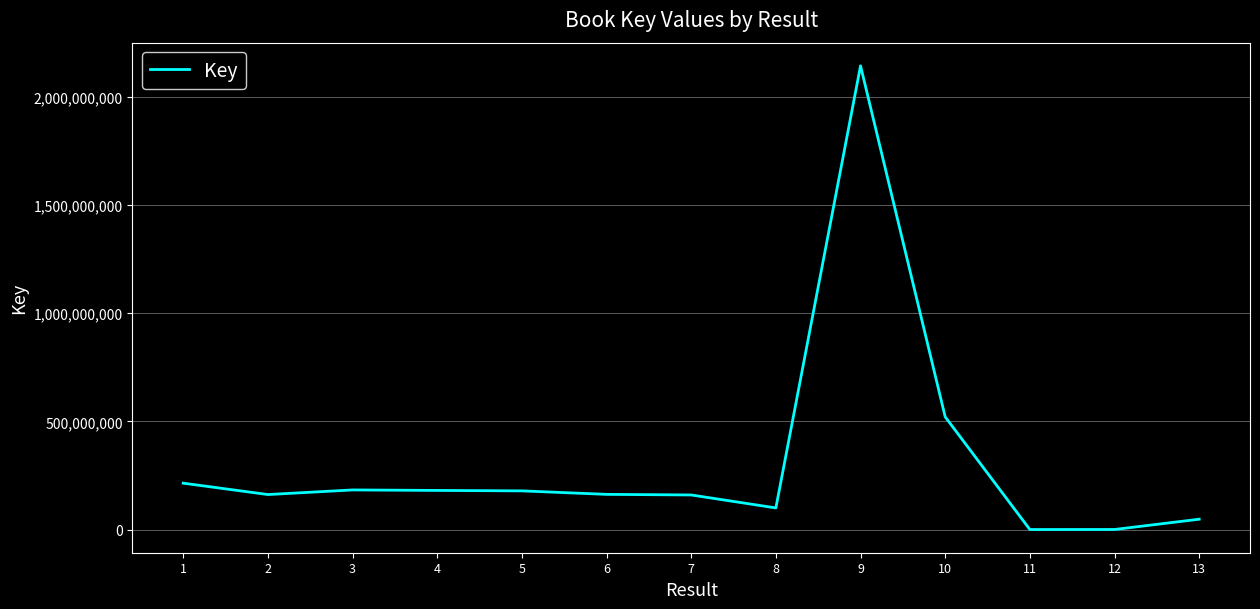

The value at 3 is 183950298. True or false?

True